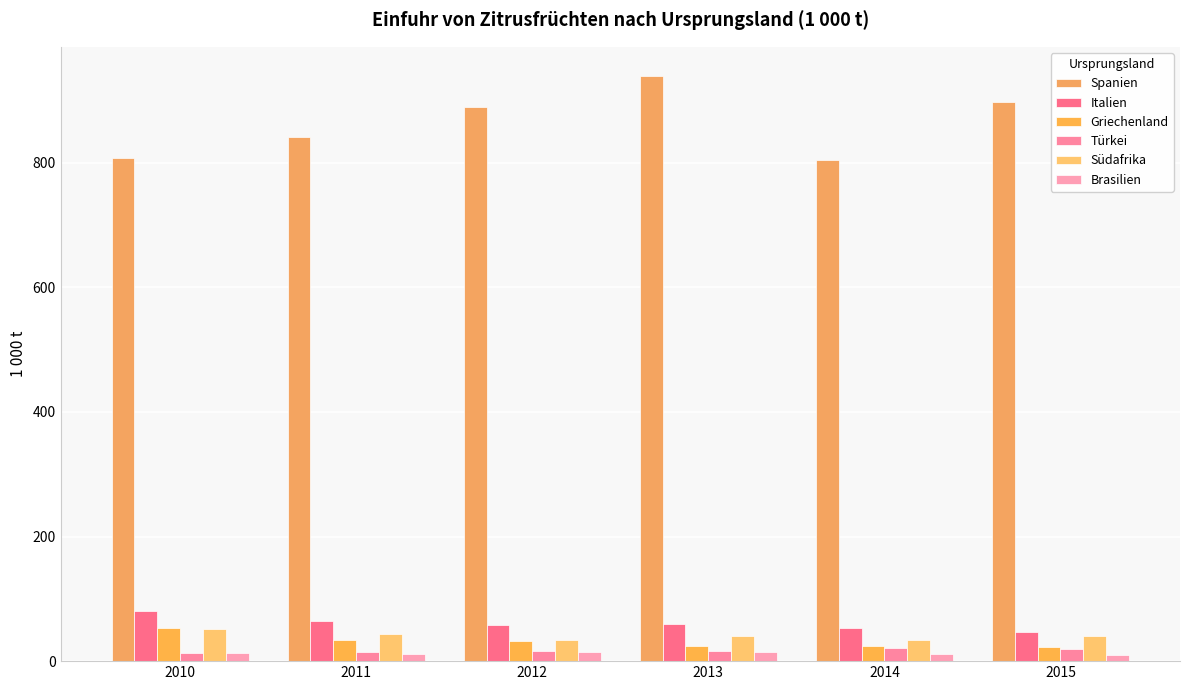

Count the number of data series in this chart.

6